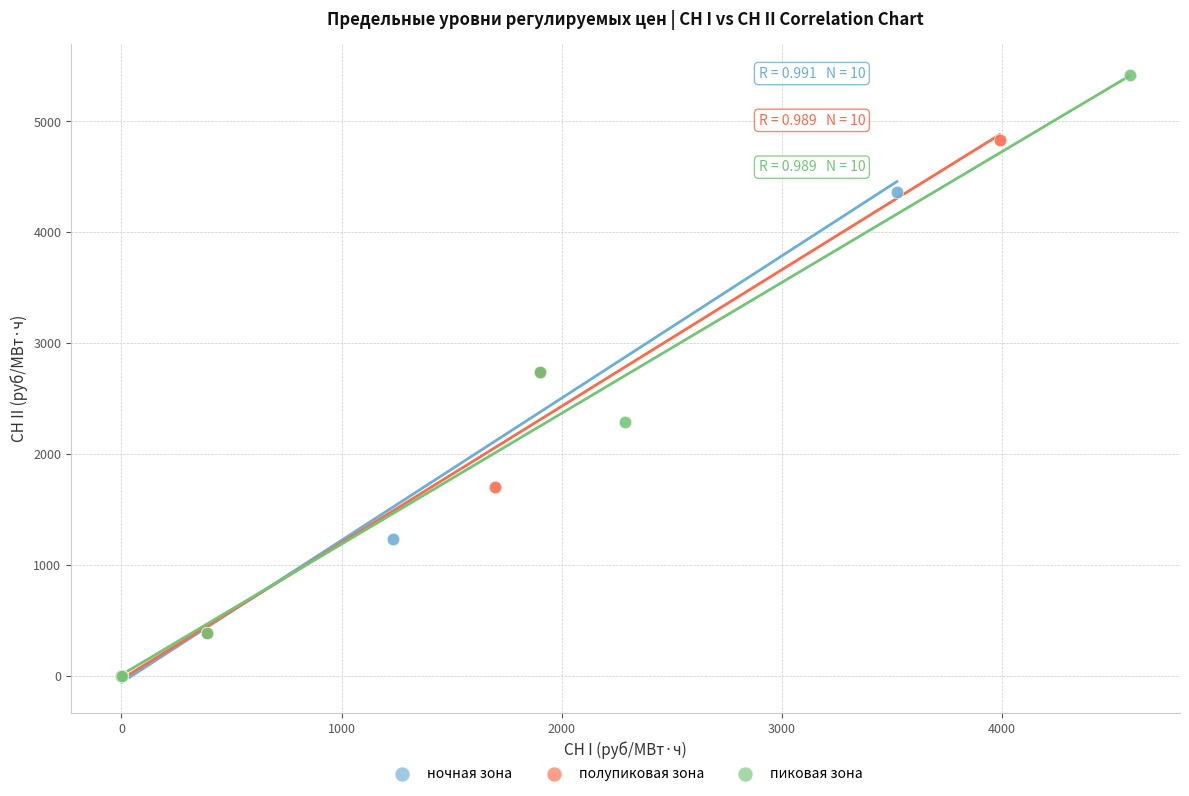

What are all the series names shown in the legend?

ночная зона, полупиковая зона, пиковая зона